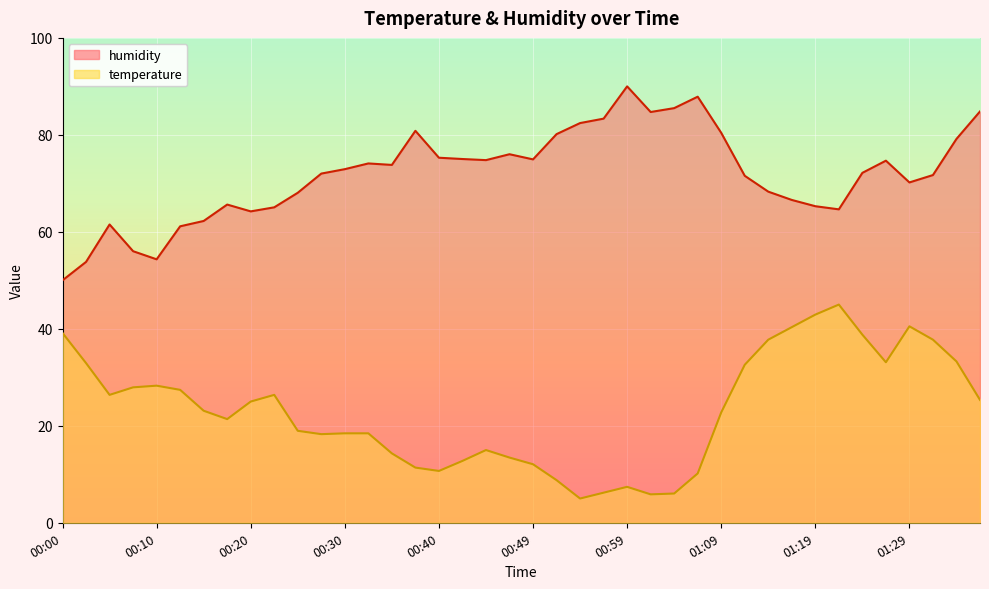

Is it true that temperature equals 7.6 at 00:42?

False